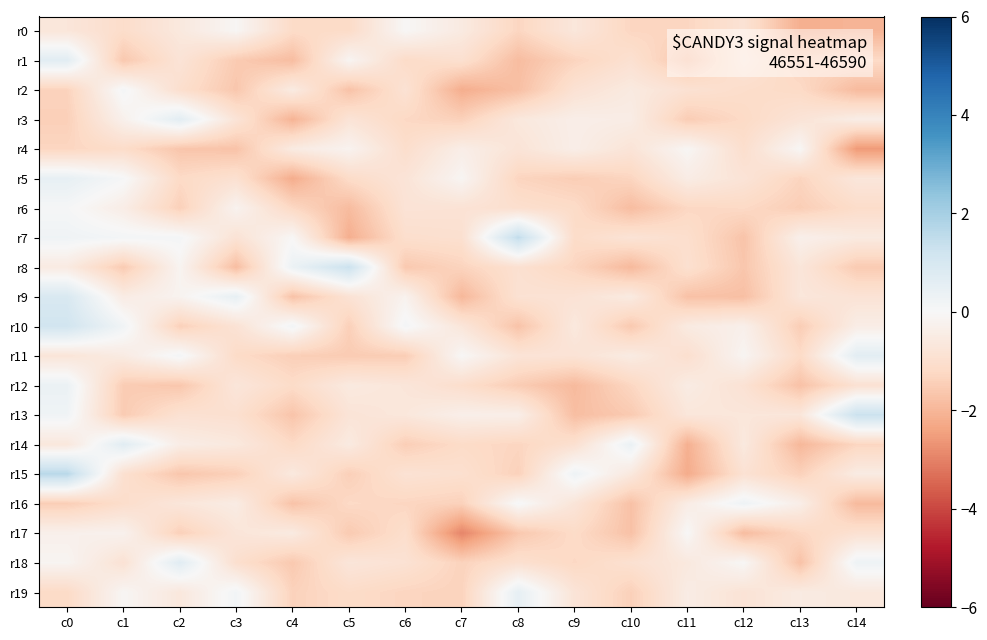

At which category is the sum across all series the highest?

c0